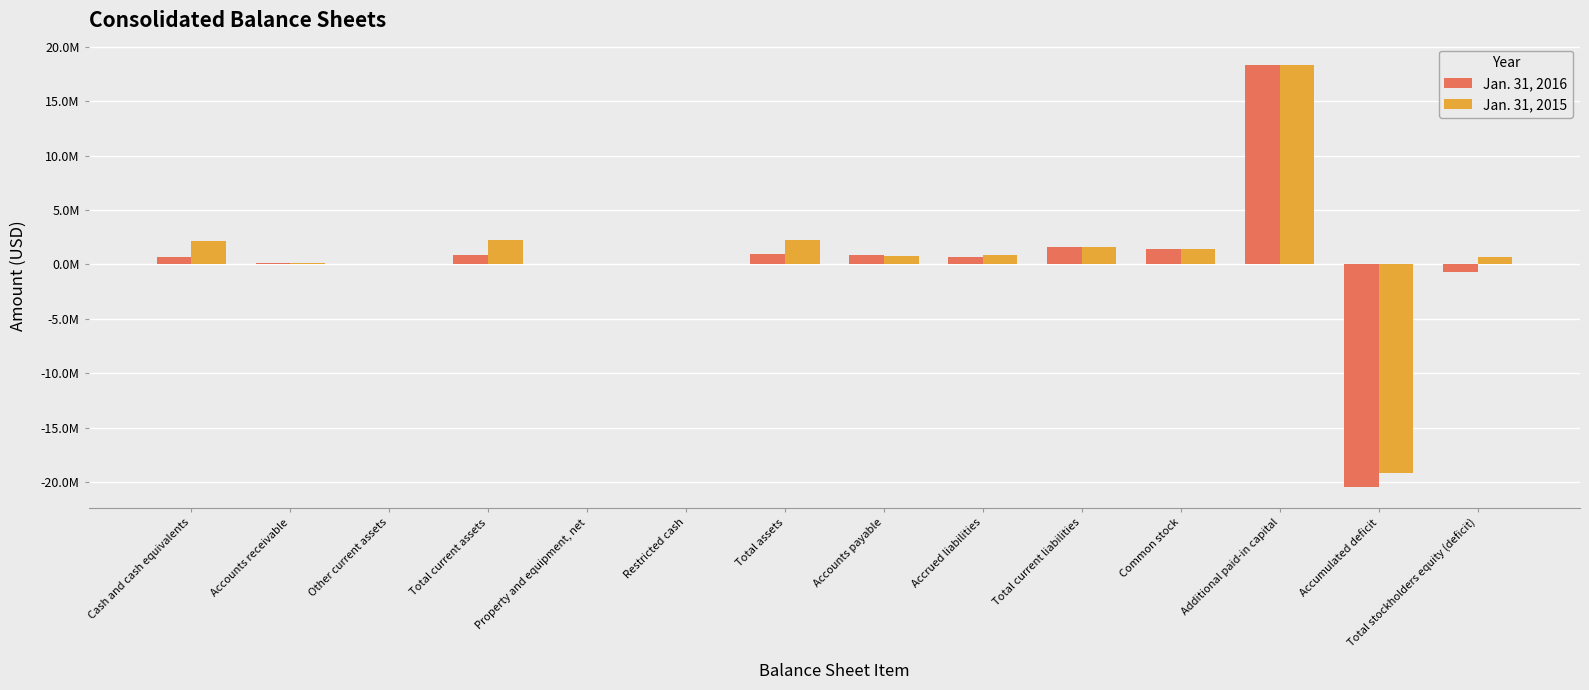

What is the label of the 7th bar from the left?

Total assets